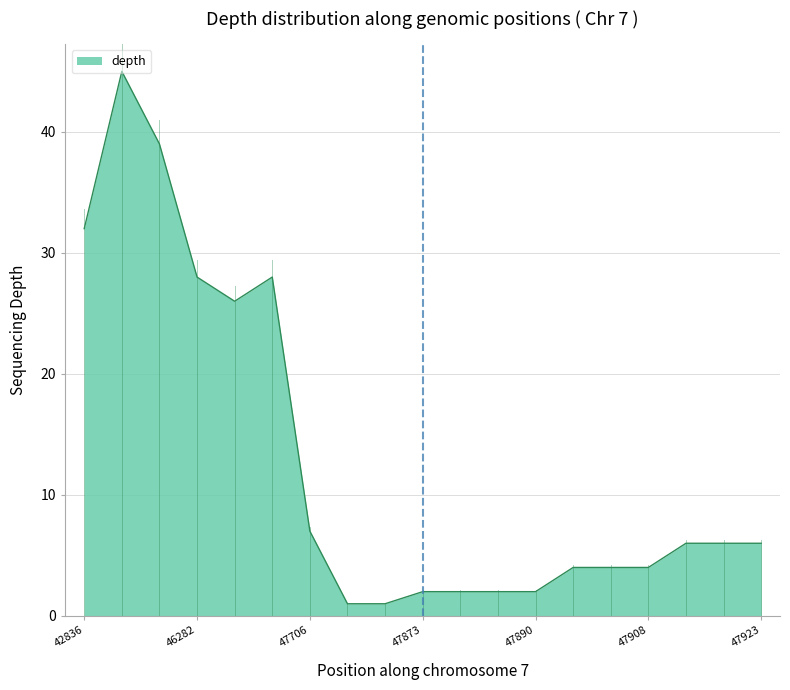

What is the greatest value displayed?

45